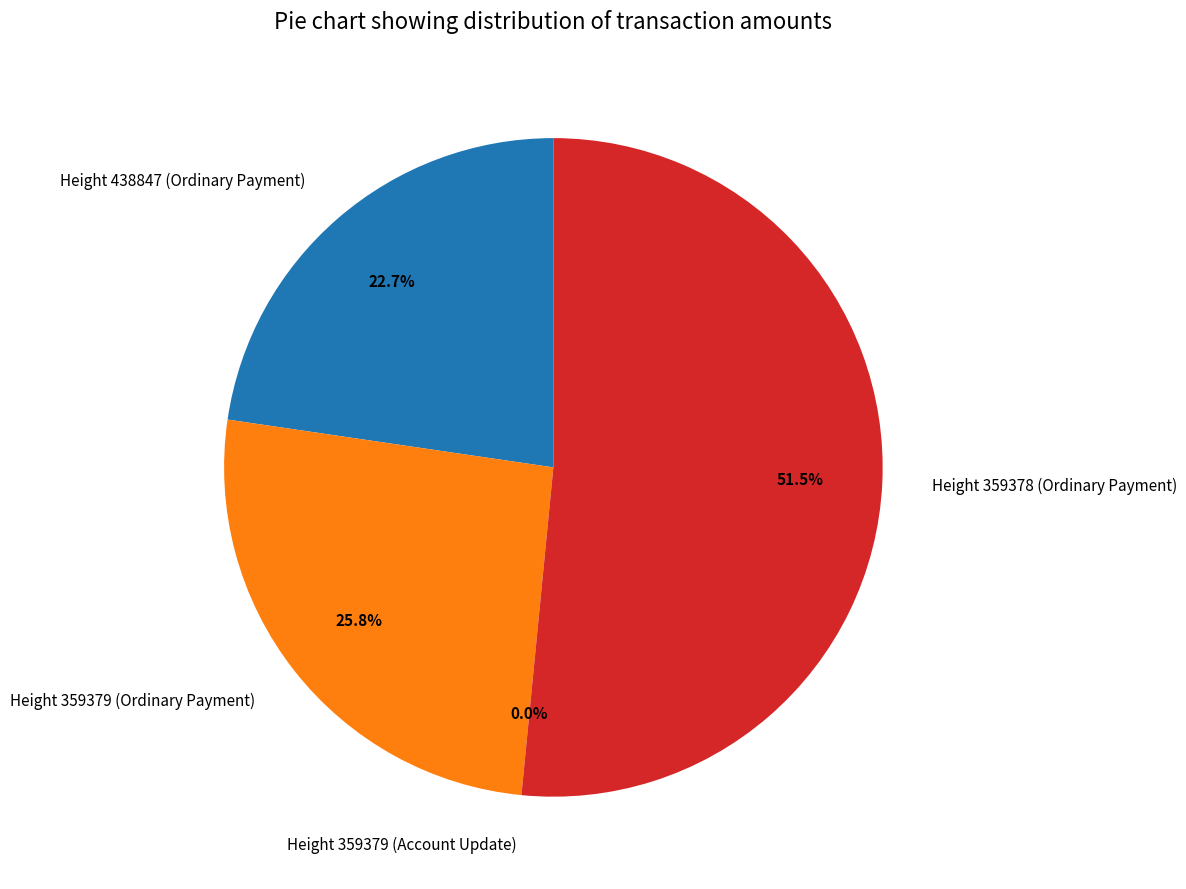

Which slice represents more than half of the pie?

Height 359378 (Ordinary Payment)